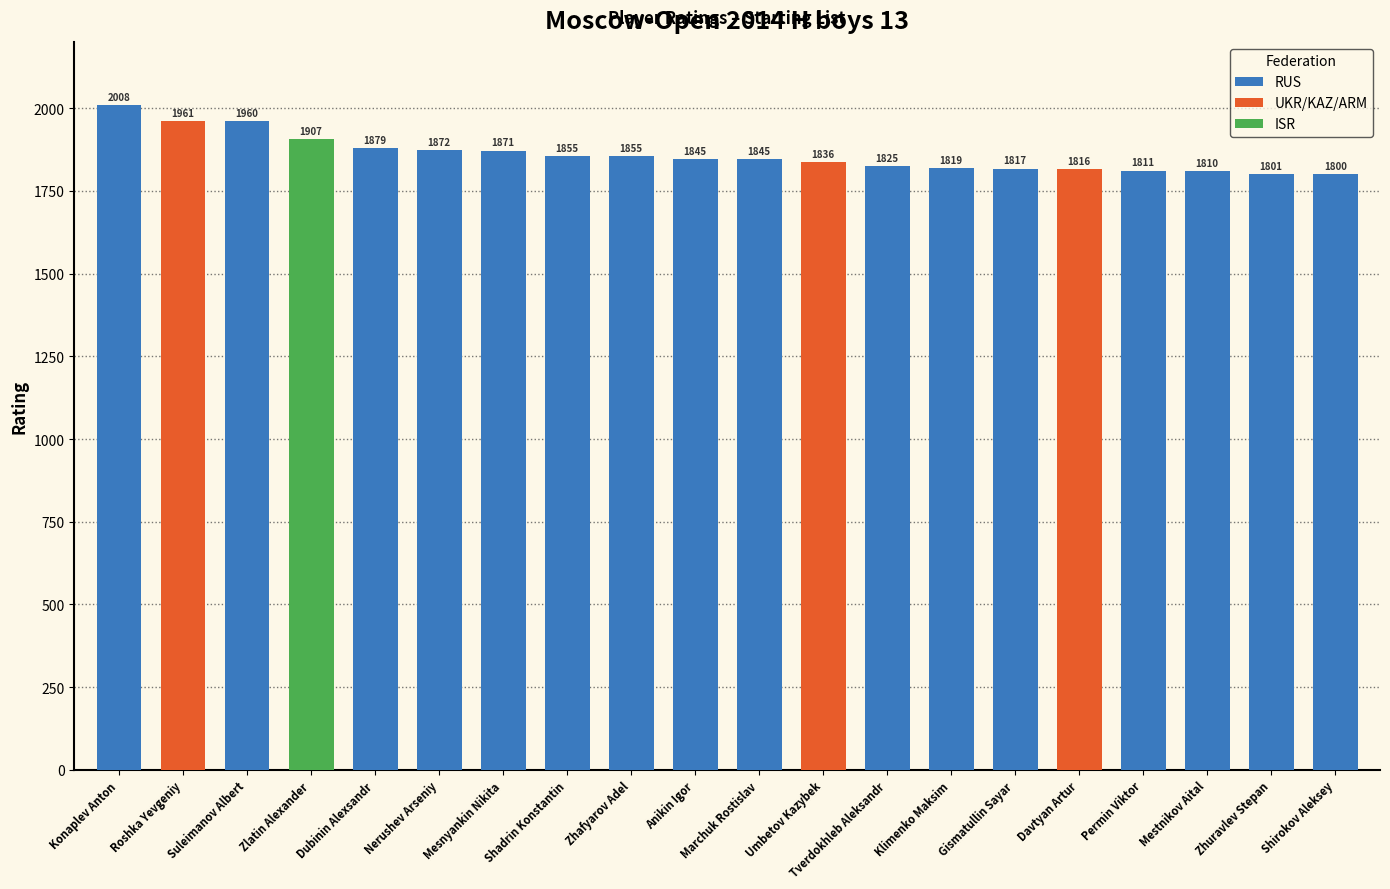

What is the average value?

1860